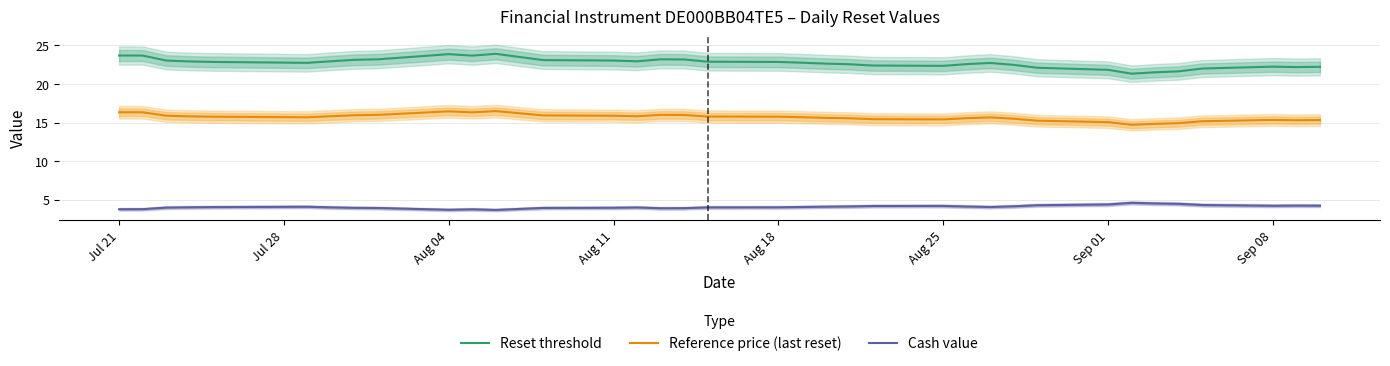

What value does the Reference price (last reset) series have at Aug 18?

15.8